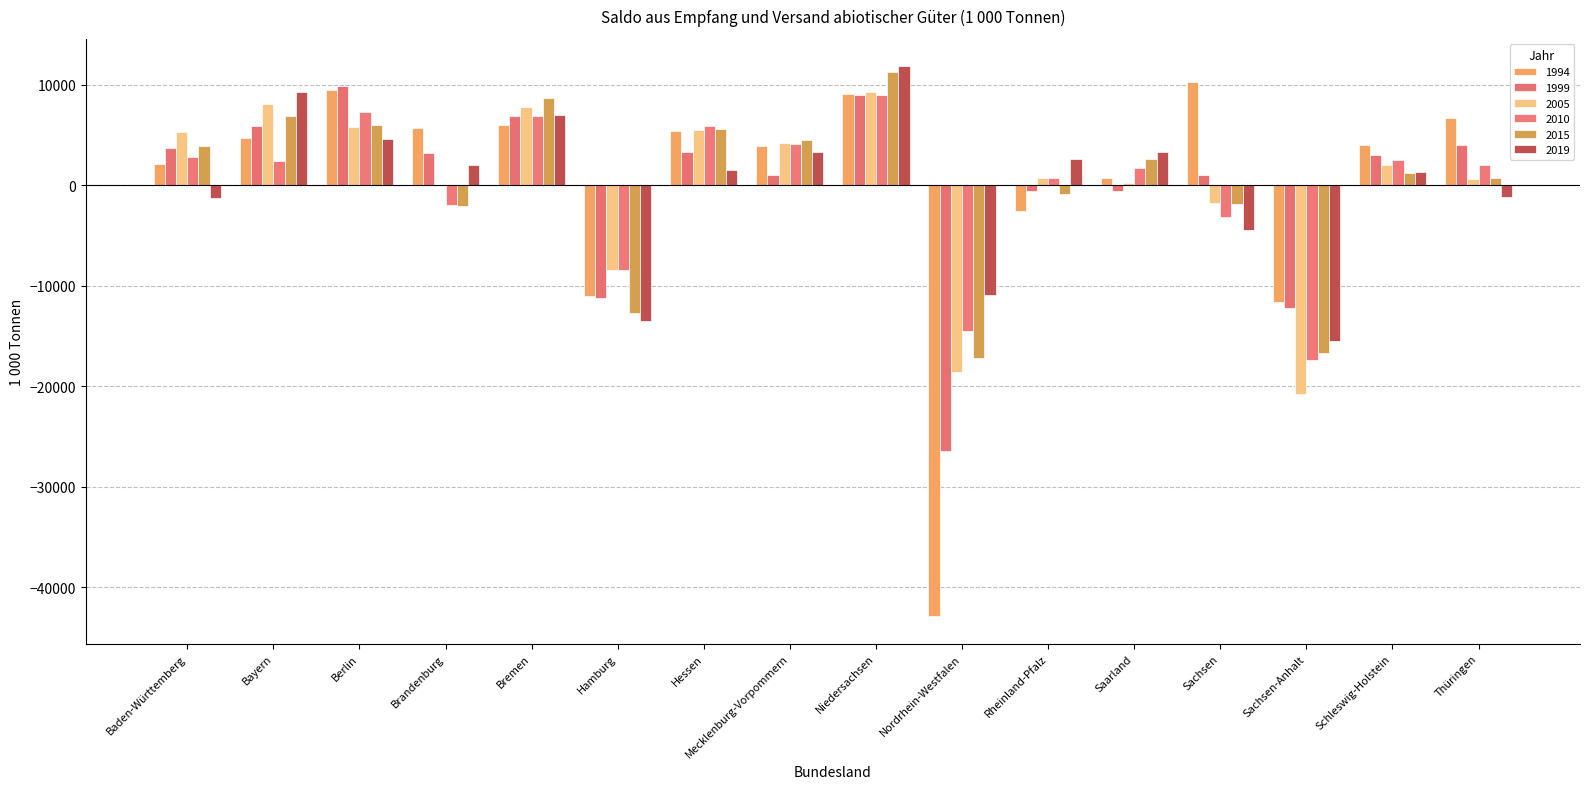

What is the highest value of the 2010 series?

8998.8